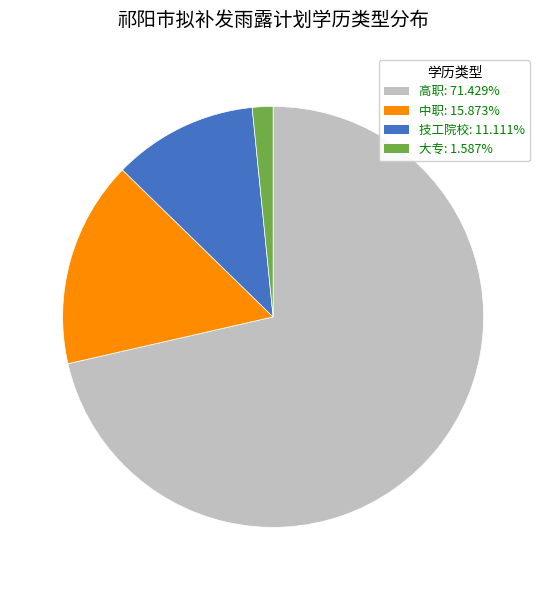

How many slices are in this pie chart?

4